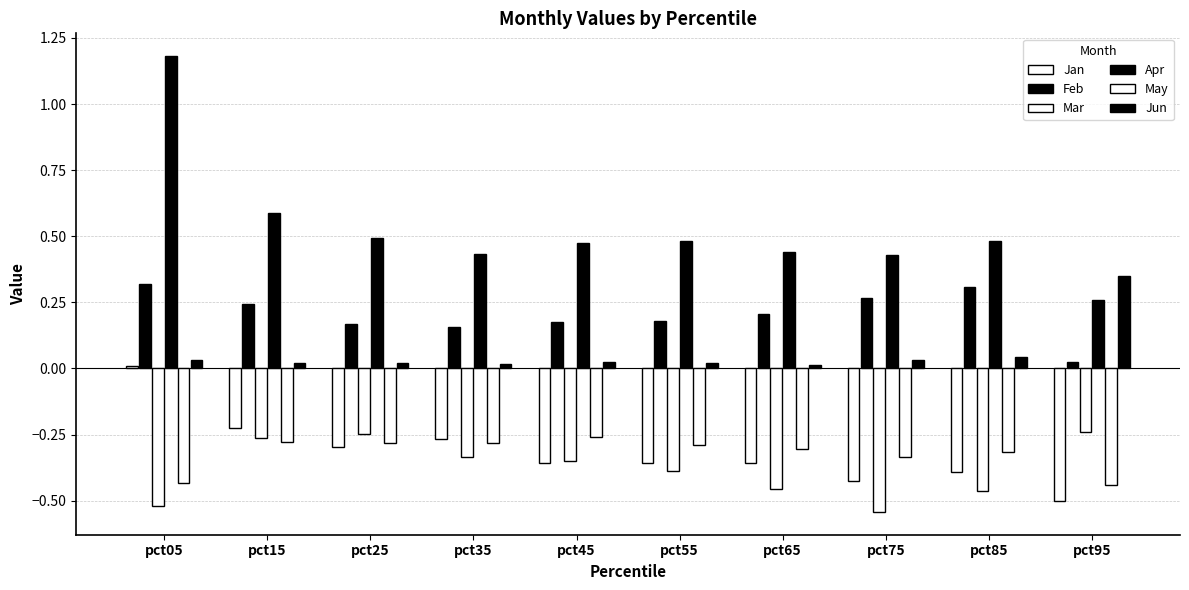

Which series has the widest spread of values?

Apr